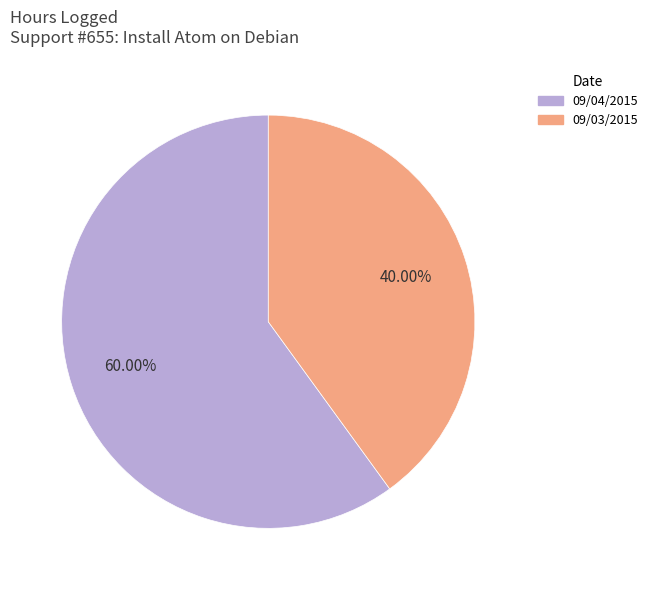

To the nearest percent, what is the difference between the 09/03/2015 and 09/04/2015 slice percentages?

20%